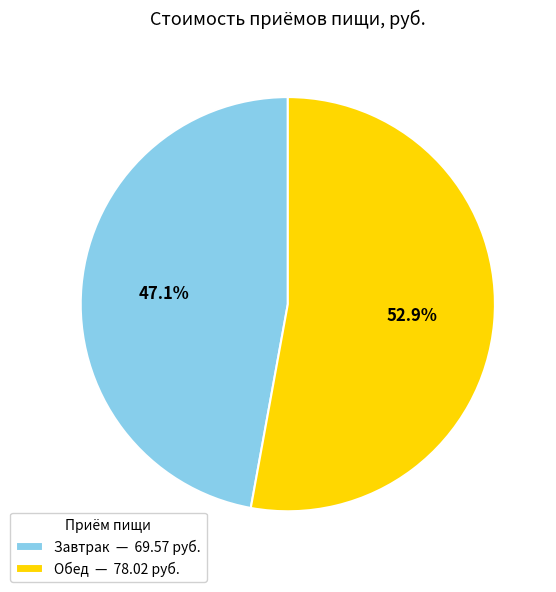

What percentage is the Завтрак slice, to the nearest percent?

47%